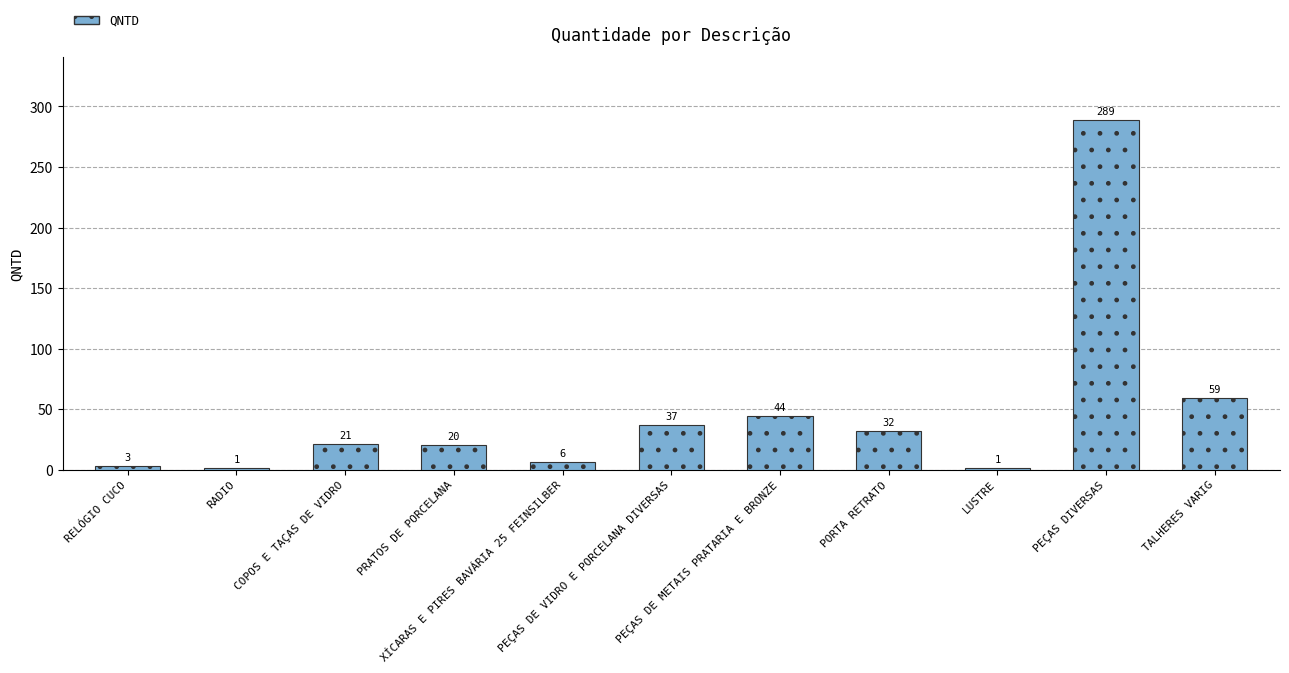

Is it true that the value at PEÇAS DE VIDRO E PORCELANA DIVERSAS is 22?

False